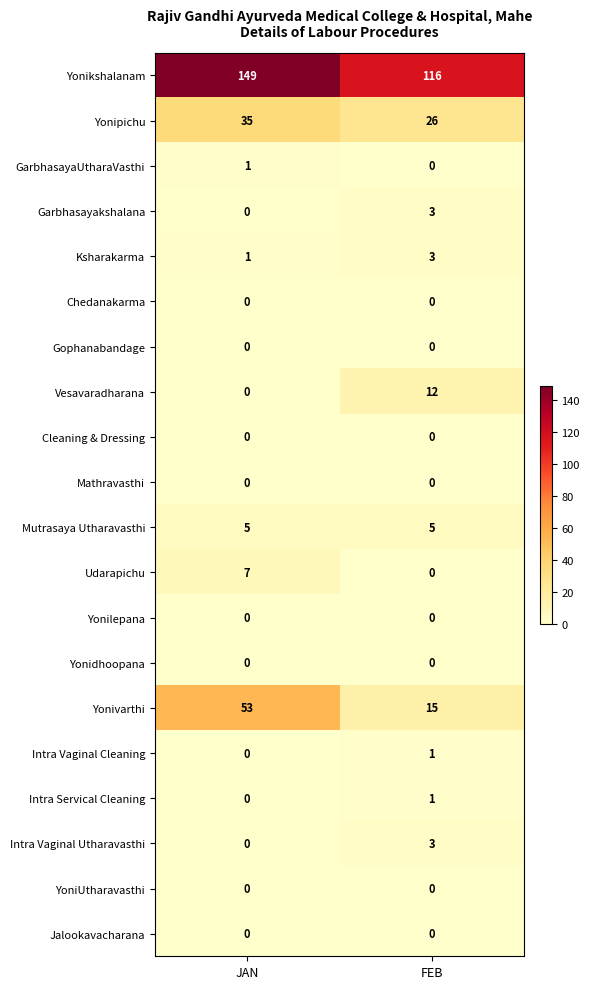

Is the value of Mutrasaya Utharavasthi at FEB greater than the value of Intra Vaginal Cleaning at FEB?

Yes